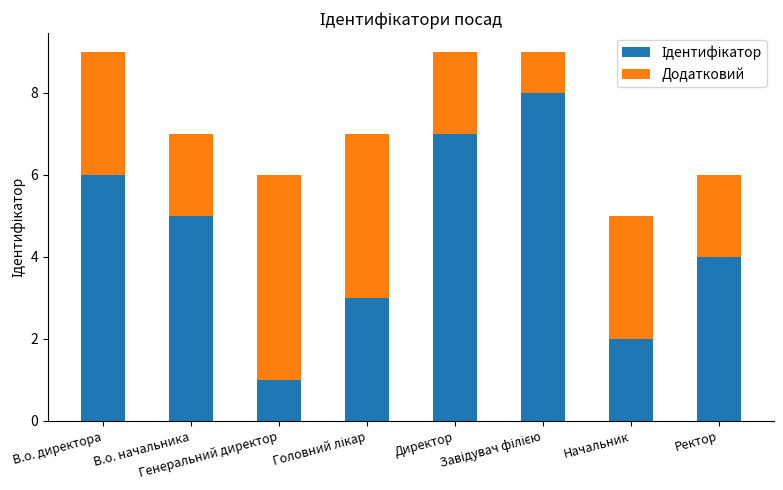

Where does the Ідентифікатор series first go above 5?

В.о. директора